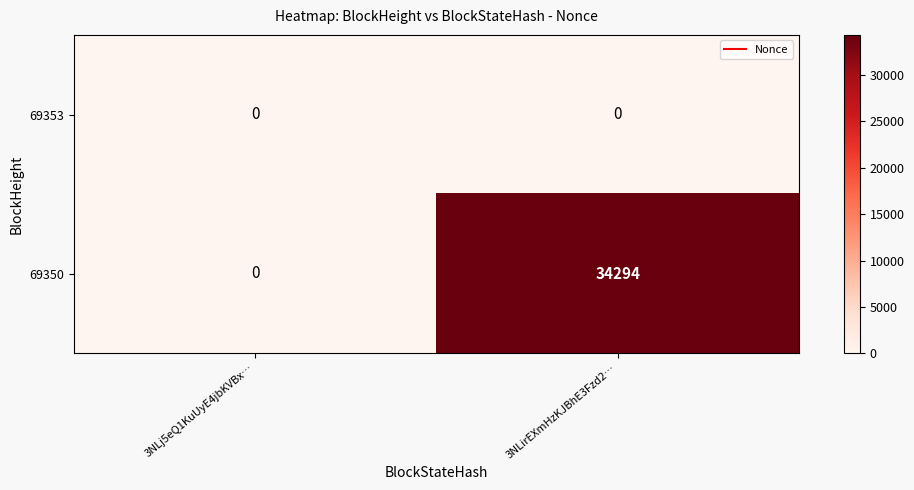

True or false: 69350 has a value of 34294 at 3NLirEXmHzKJBhE3Fzd2….

True